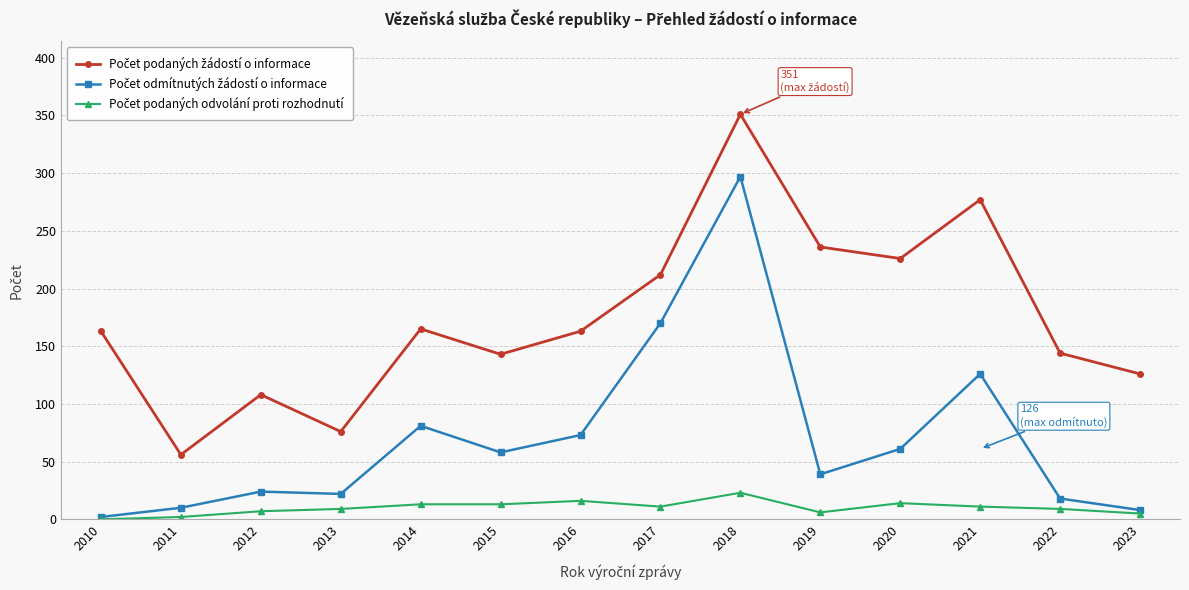

What is the spread (max minus min) of values at 2016?

147